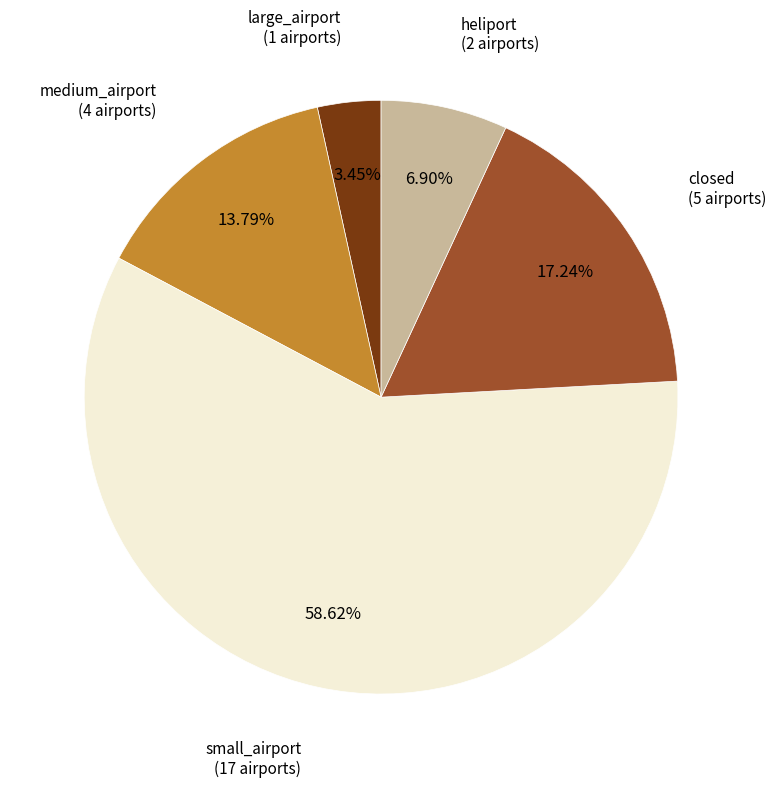

To the nearest percent, what is the difference between the large_airport and small_airport slice percentages?

55%